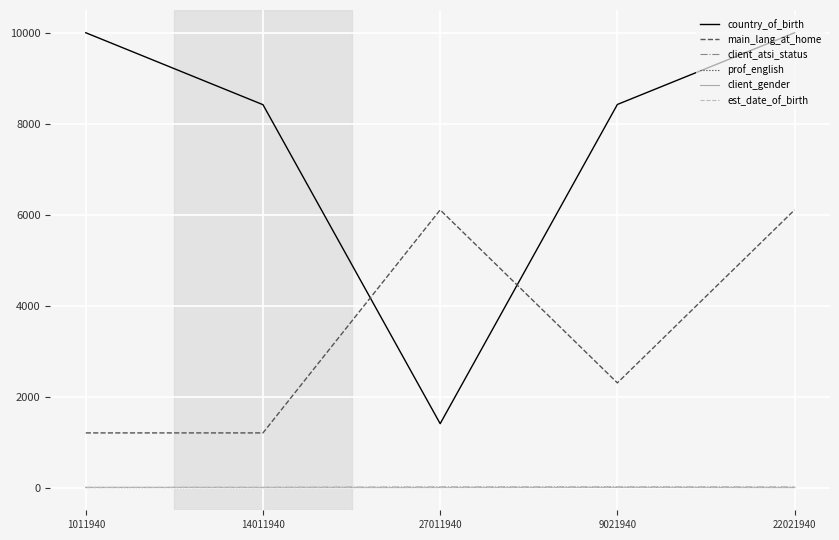

What are all the series names shown in the legend?

country_of_birth, main_lang_at_home, client_atsi_status, prof_english, client_gender, est_date_of_birth